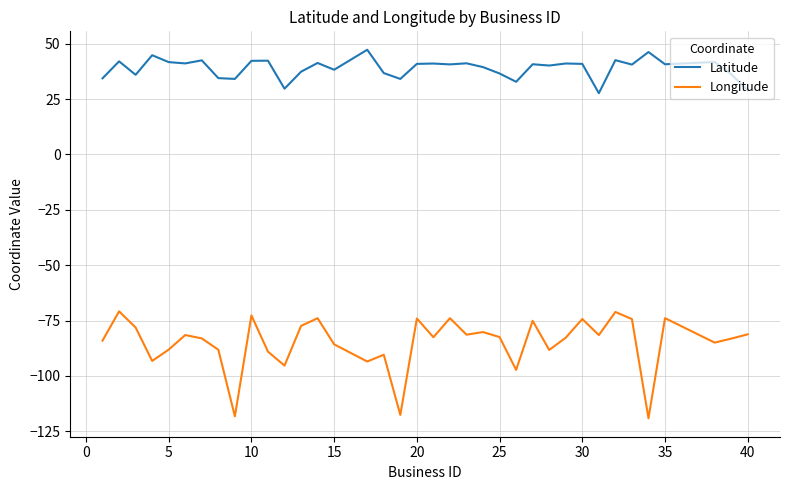

Which series has the largest range (max minus min)?

Longitude